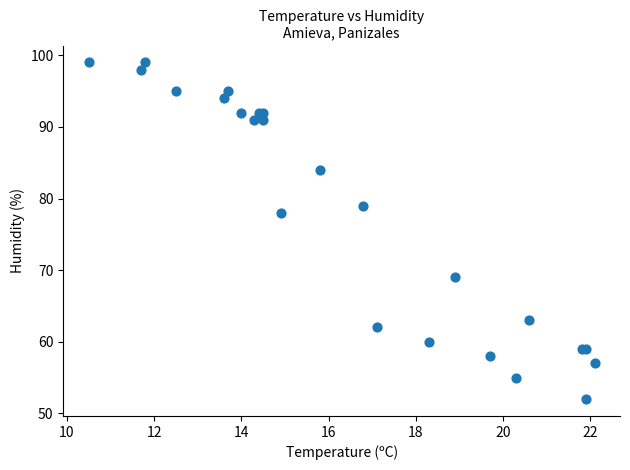

What Y value in the scatter plot is closest to 75?

78